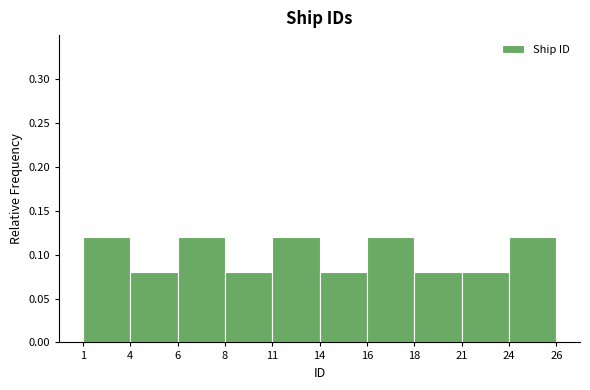

What is the sum of all values?

1.0